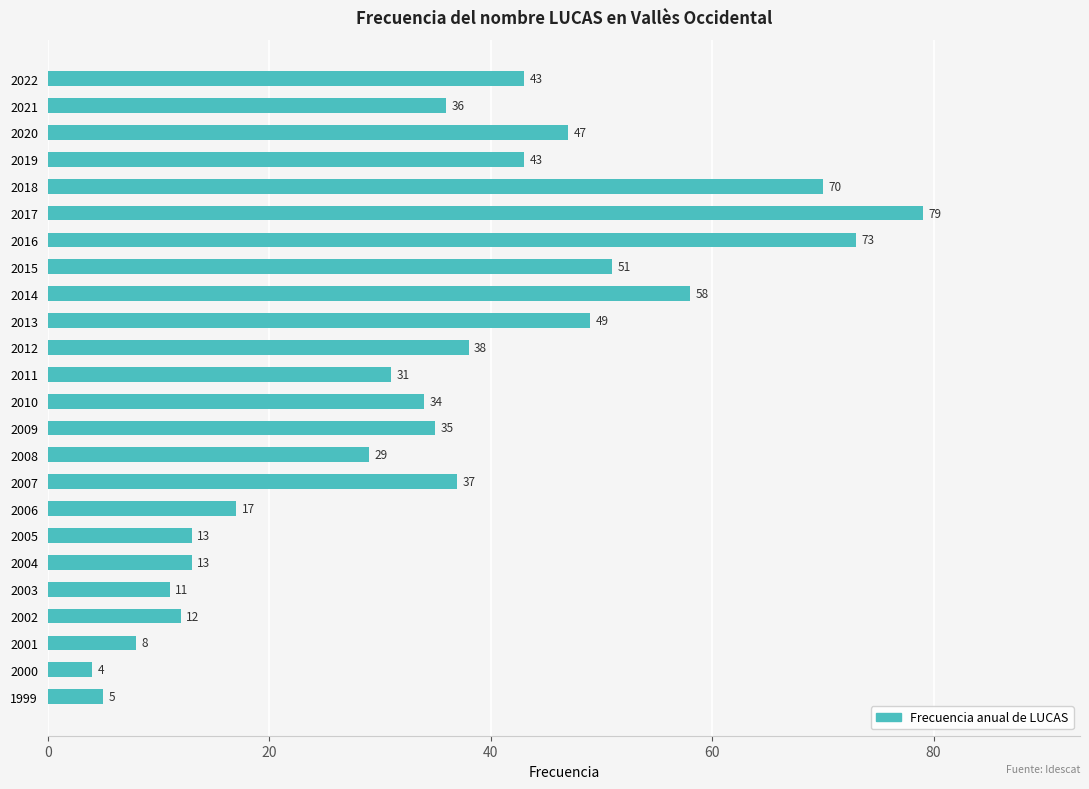

Approximately how many times larger is the value at 2008 compared to 2017?

0.4